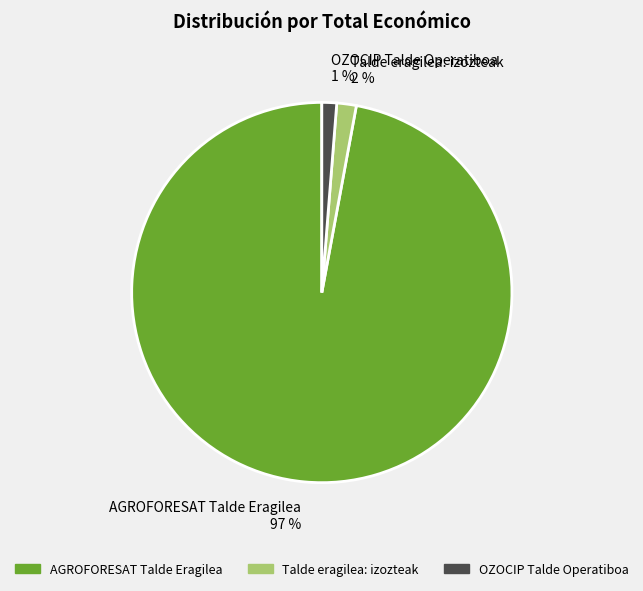

Do AGROFORESAT Talde Eragilea 97 % and Talde eragilea: izozteak 2 % together represent more than half of the pie?

Yes